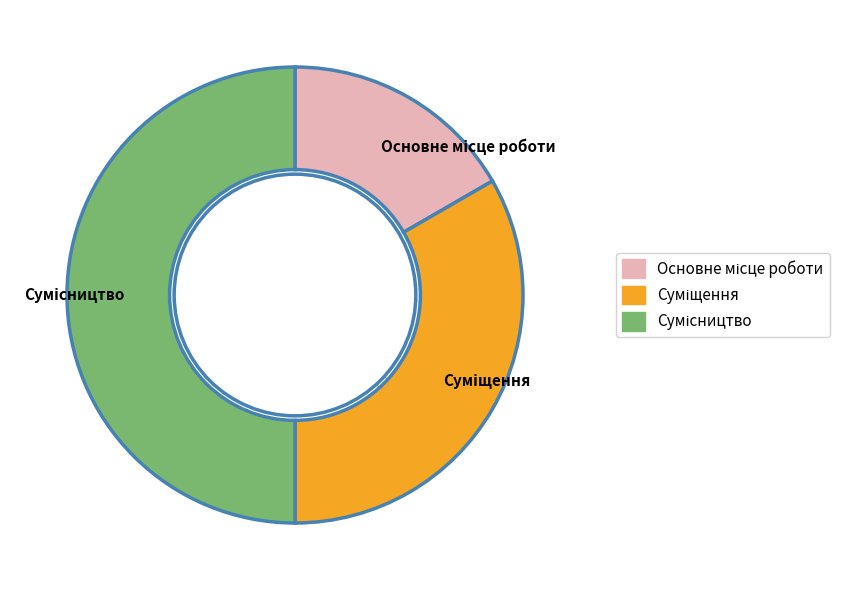

The Суміщення slice represents 41% of the pie. True or false?

False